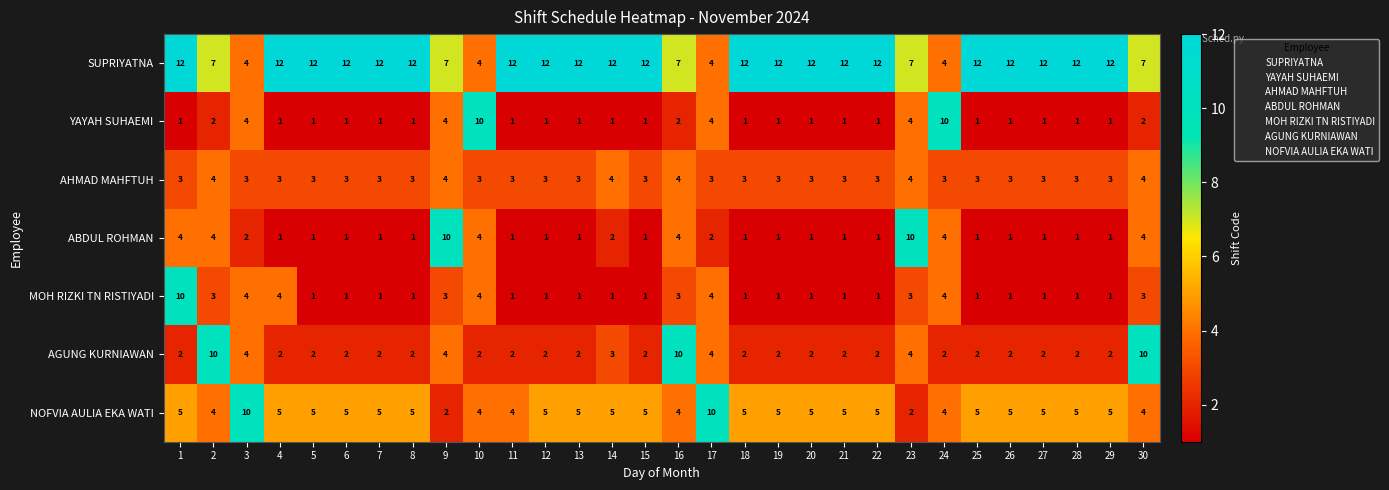

At how many categories does at least one series exceed 1?

30